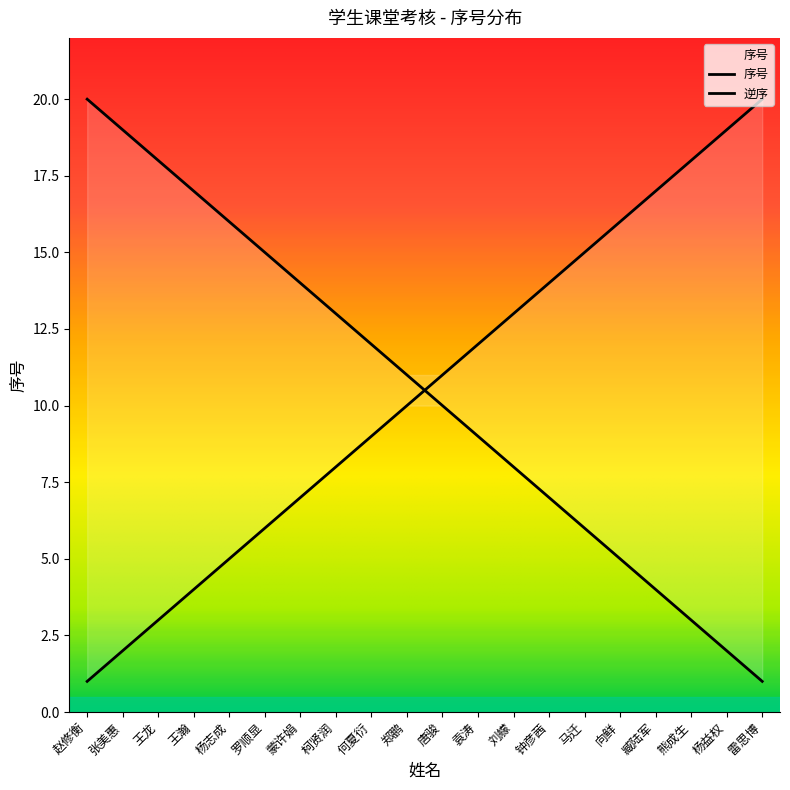

The value at 柯贤润 is 8. True or false?

True